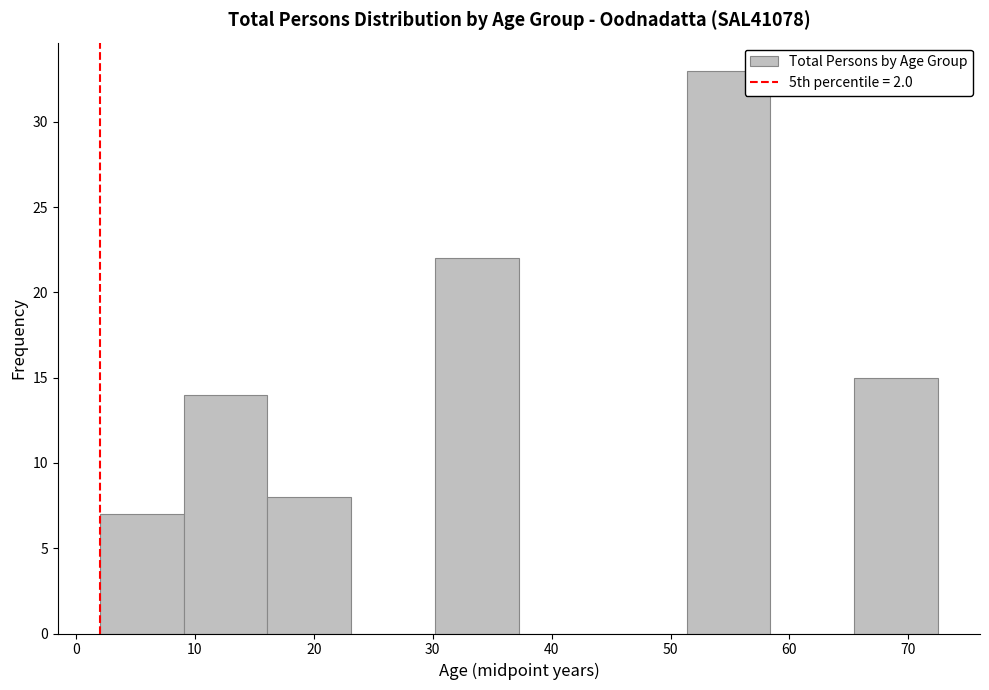

Reading left to right, list every bar in this chart as the range it spans on the x-axis followed by its height. Neither the bar edges nor the heights are printed on the chart, so give them approximately, as read against the axes.

2 to 9: 7
9 to 16: 14
16 to 23: 8
23 to 30: 0
30 to 37: 22
37 to 44: 0
44 to 51: 0
51 to 58: 33
58 to 65: 0
65 to 73: 15